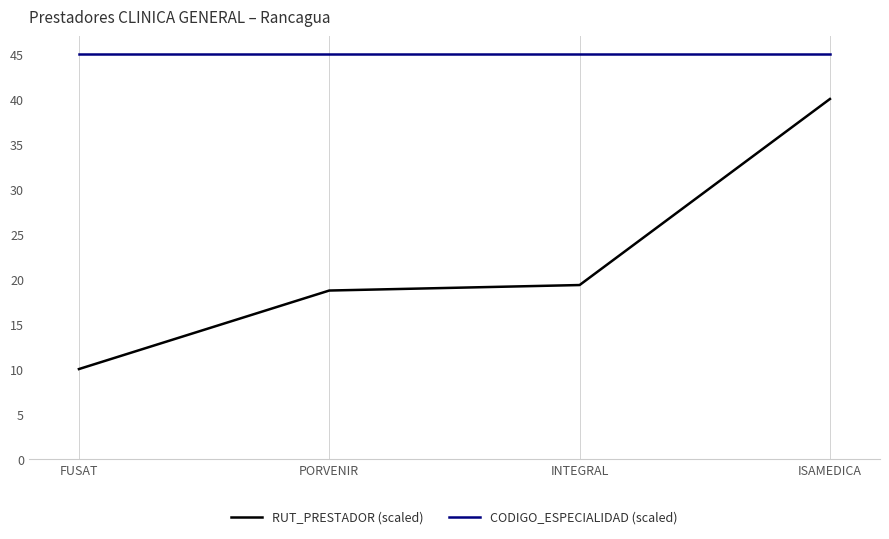

Between FUSAT and INTEGRAL, which series saw the biggest shift?

RUT_PRESTADOR (scaled)